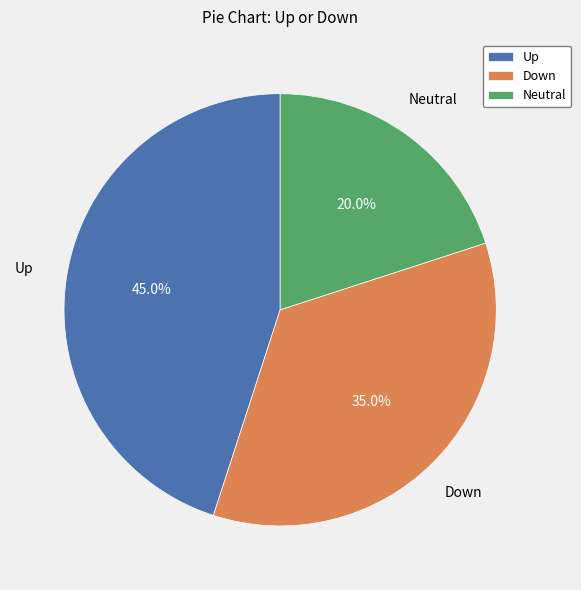

Which category has the biggest portion of the pie?

Up